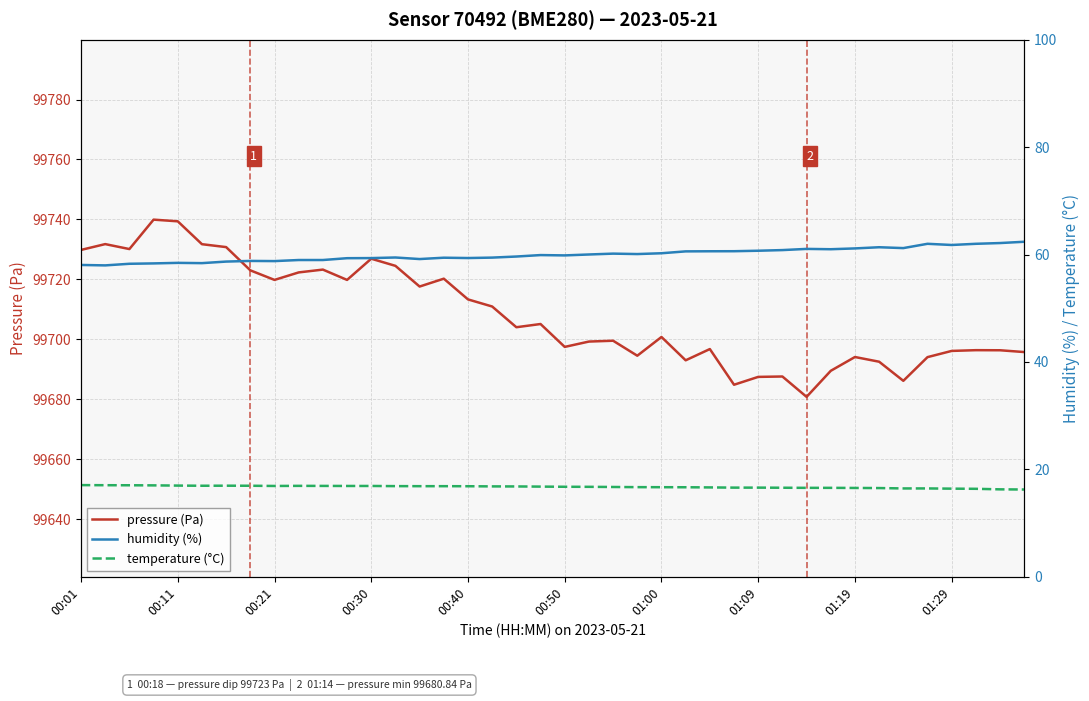

What is the average value of the temperature (°C) series?

16.7